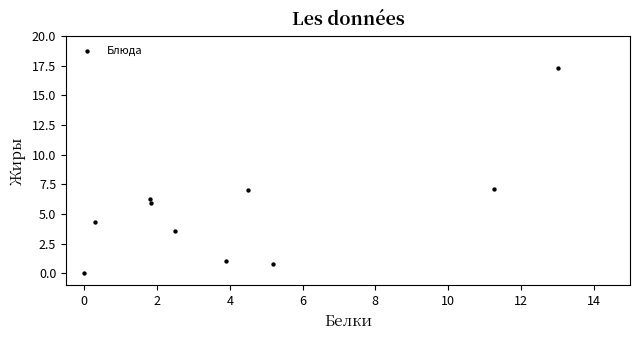

What is the average Y value?

5.3